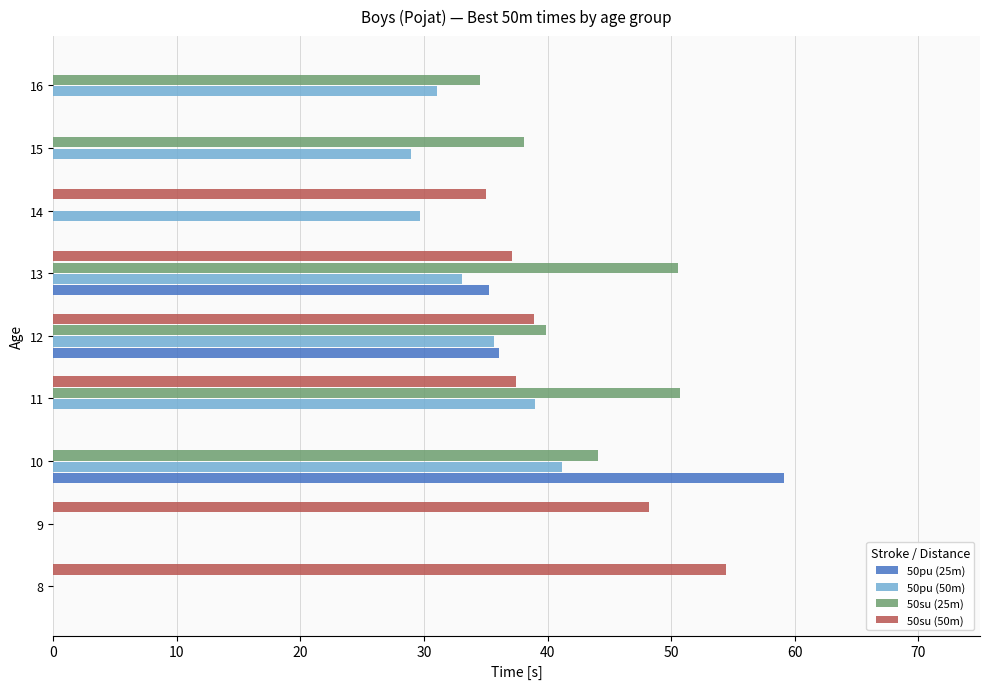

Is the value of 50pu (25m) at 8 greater than the value of 50pu (50m) at 14?

No